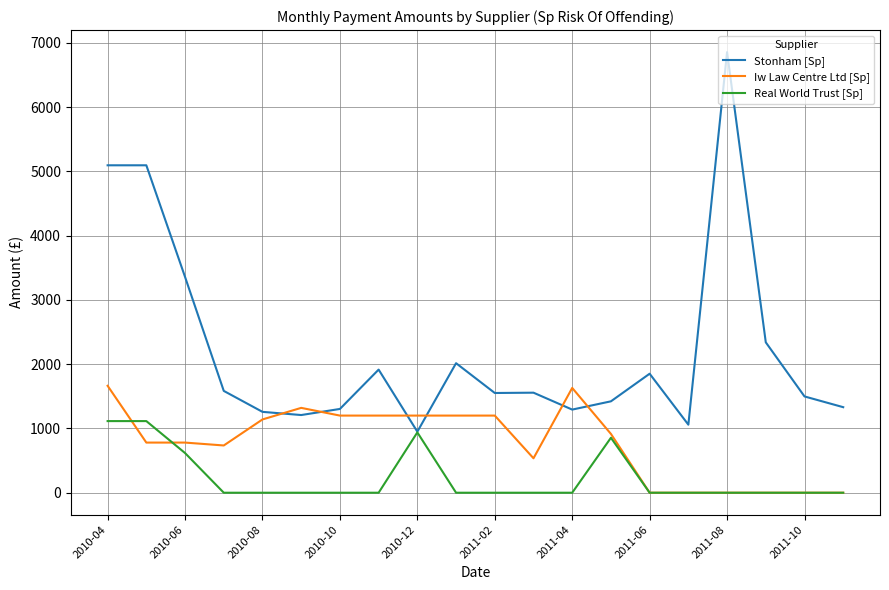

List the series in order of their peak value, lowest first.

Real World Trust [Sp], Iw Law Centre Ltd [Sp], Stonham [Sp]